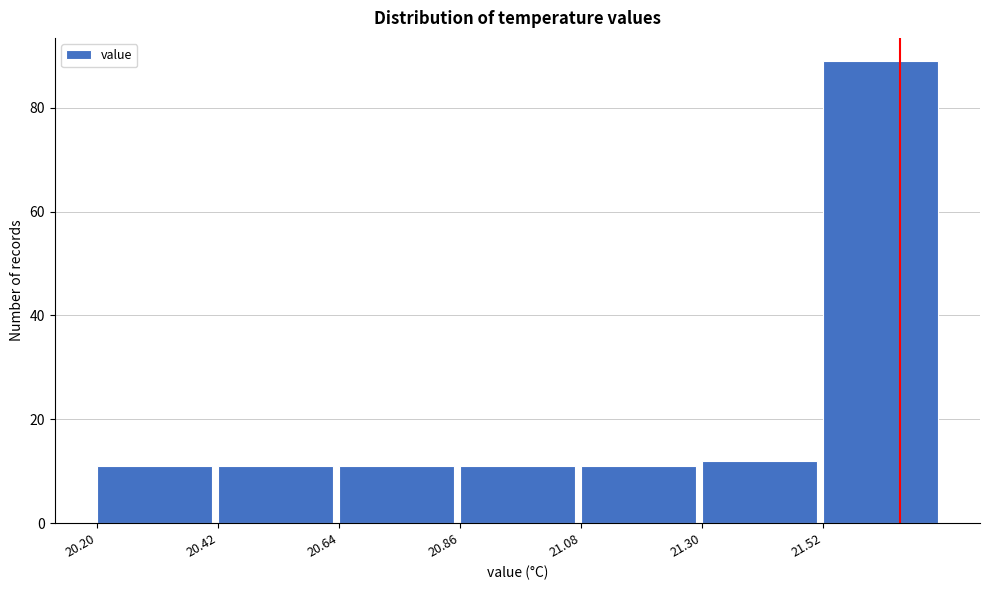

Reading left to right, list every bar in this chart as the range it spans on the x-axis followed by its height. Neither the bar edges nor the heights are printed on the chart, so give them approximately, as read against the axes.

20.20 to 20.42: 12
20.42 to 20.64: 12
20.64 to 20.86: 12
20.86 to 21.08: 12
21.08 to 21.30: 12
21.30 to 21.52: 12
21.52 to 21.74: 90